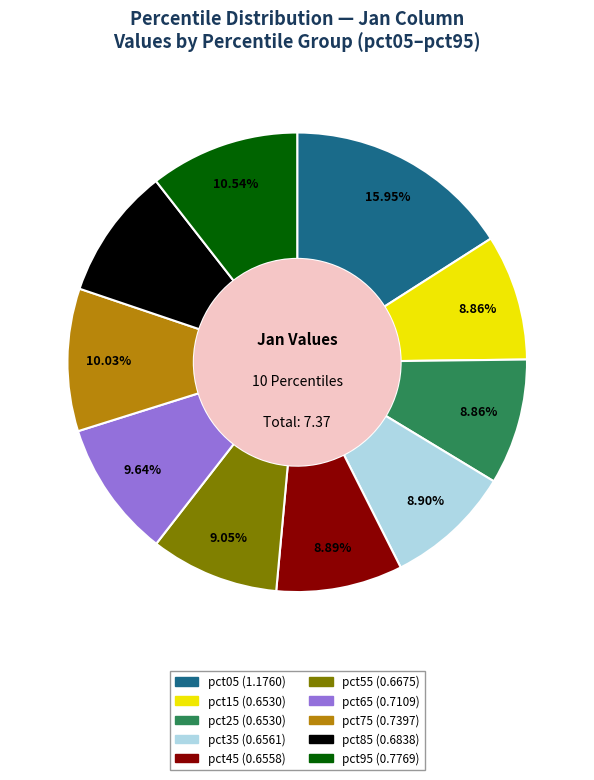

What percentage do pct25 and pct55 together represent?

17.9%